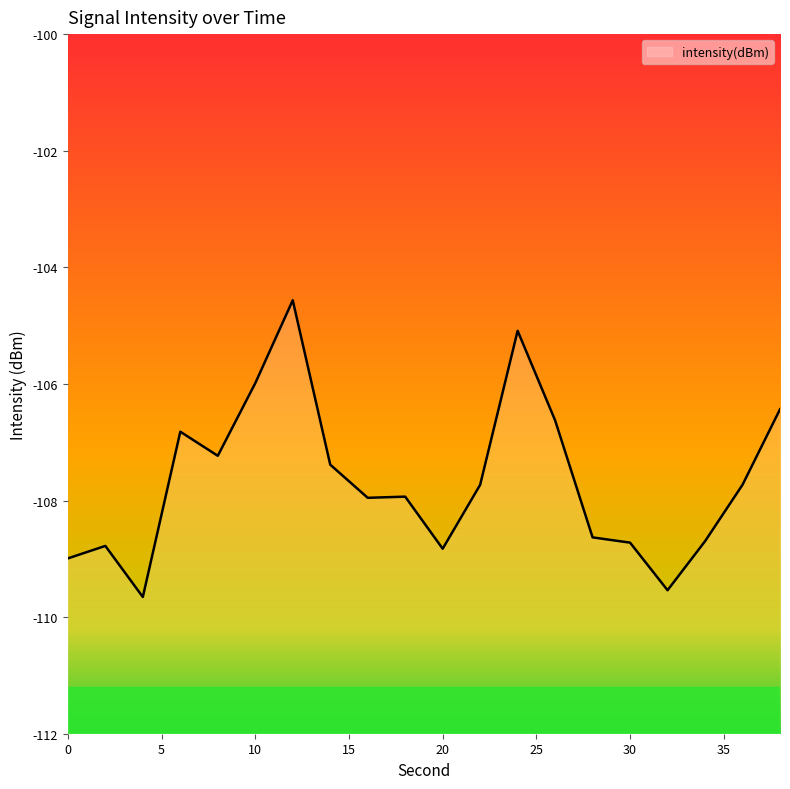

Rank the categories by value from lowest to highest.

4, 32, 0, 20, 2, 30, 34, 28, 16, 18, 22, 36, 14, 8, 6, 26, 38, 10, 24, 12